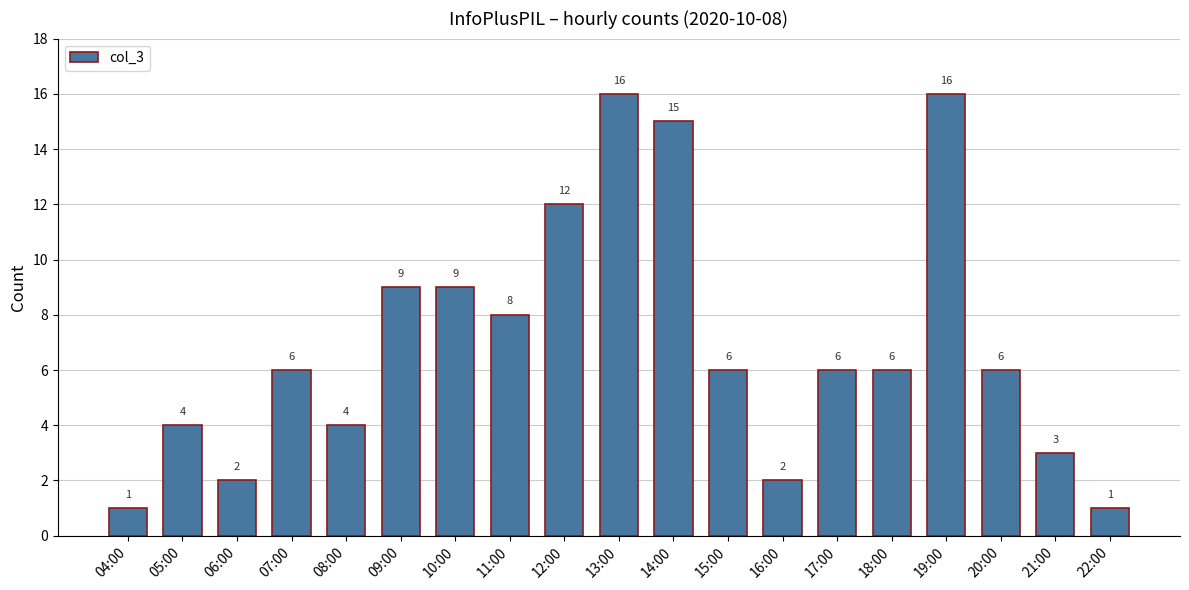

Is it true that the value at 11:00 is 12?

False